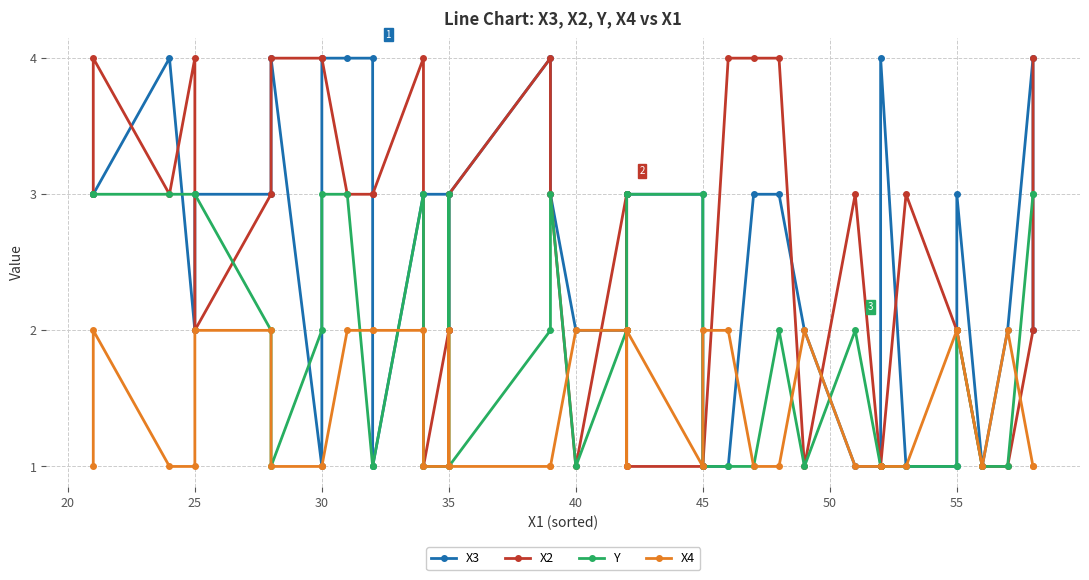

True or false: X3 and X2 intersect in this chart.

True